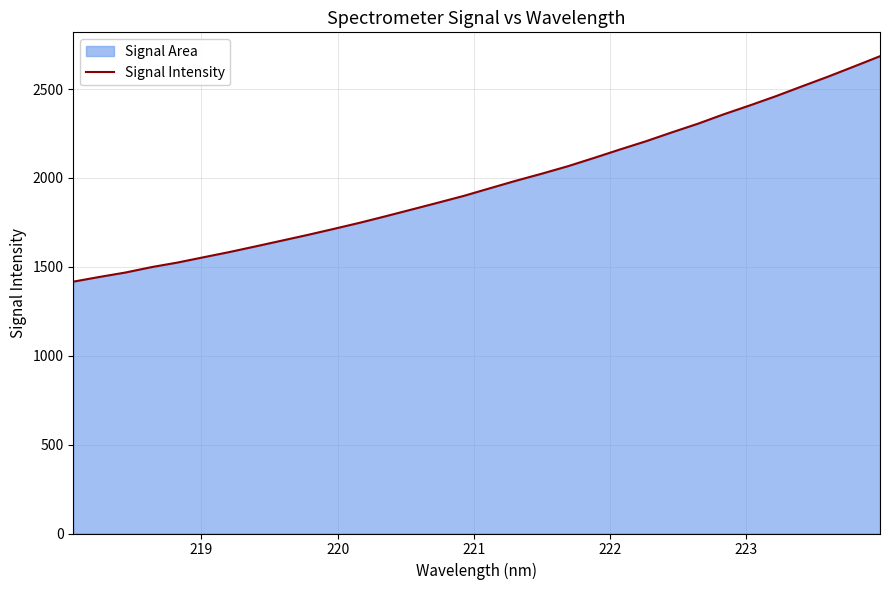

What is the difference between the maximum and minimum values?

1268.1